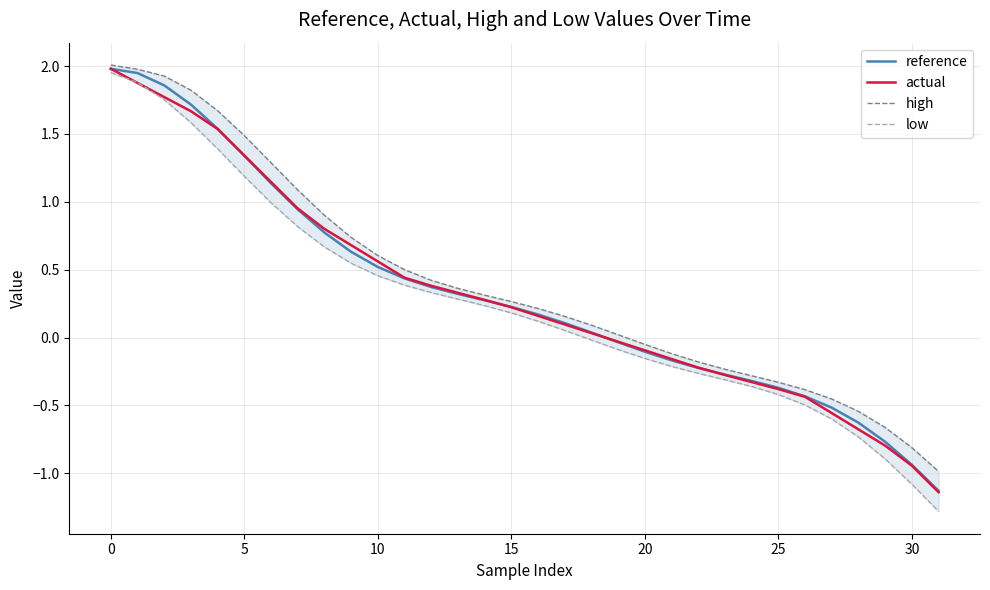

What is the difference between the maximum and minimum values in the high series?

3.0